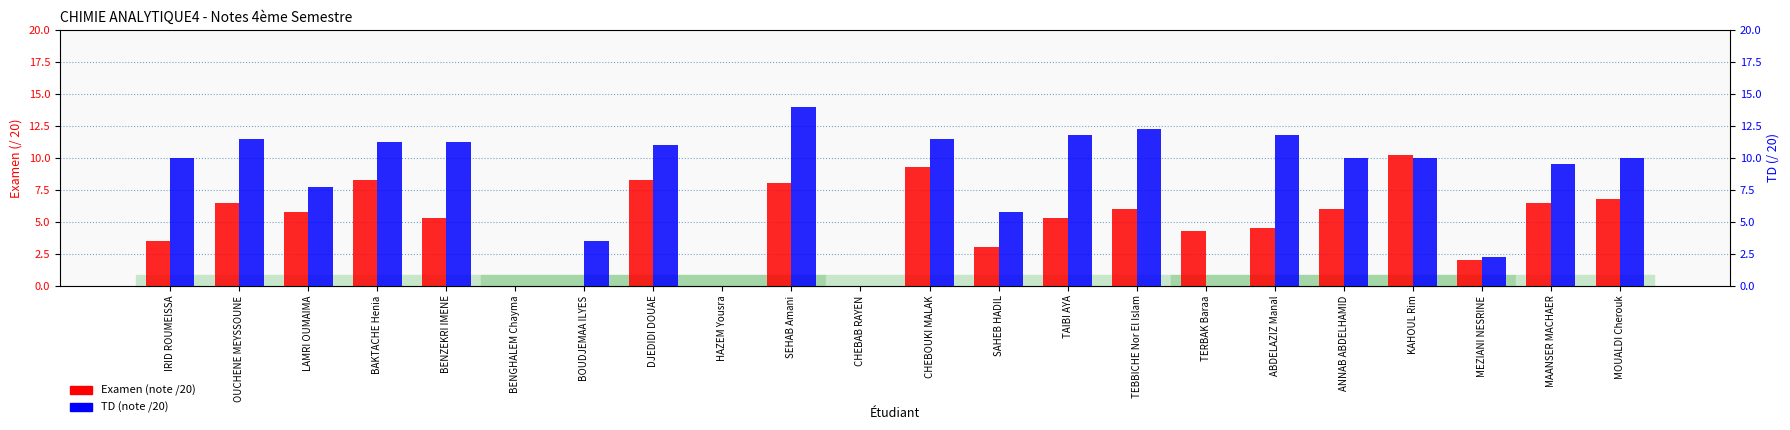

Rank the series by their maximum value, from highest to lowest.

TD, Examen